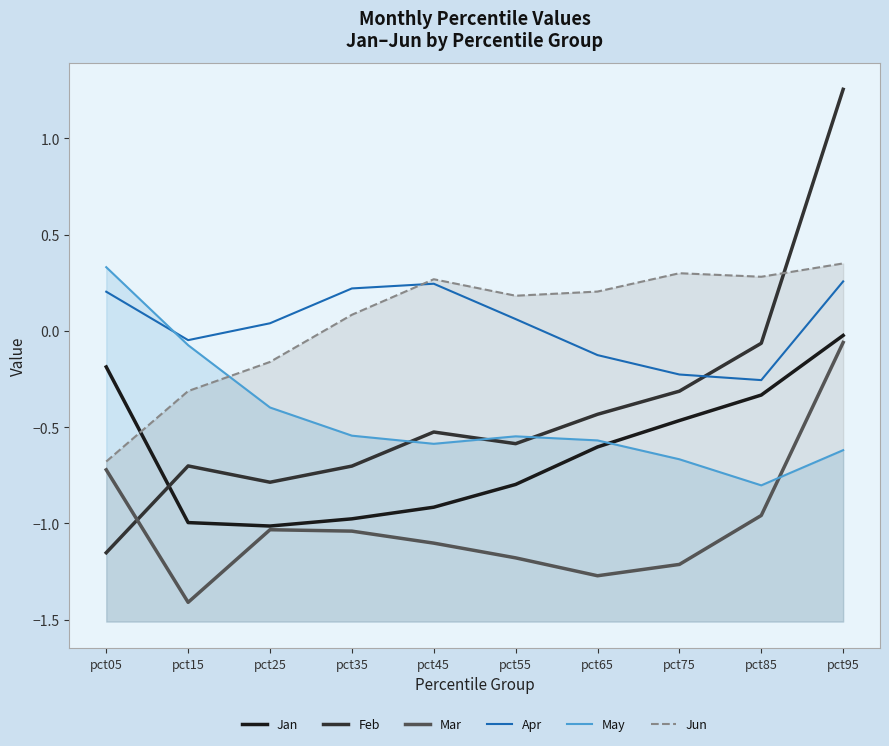

Reading left to right, list all the values displayed in this chart.

Jan: -0.2	-1.0	-1.0	-1.0	-0.9	-0.8	-0.6	-0.5	-0.3	-0.0
Feb: -1.2	-0.7	-0.8	-0.7	-0.5	-0.6	-0.4	-0.3	-0.1	1.3
Mar: -0.7	-1.4	-1.0	-1.0	-1.1	-1.2	-1.3	-1.2	-1.0	-0.1
Apr: 0.2	-0.0	0.0	0.2	0.2	0.1	-0.1	-0.2	-0.3	0.3
May: 0.3	-0.1	-0.4	-0.5	-0.6	-0.5	-0.6	-0.7	-0.8	-0.6
Jun: -0.7	-0.3	-0.2	0.1	0.3	0.2	0.2	0.3	0.3	0.4